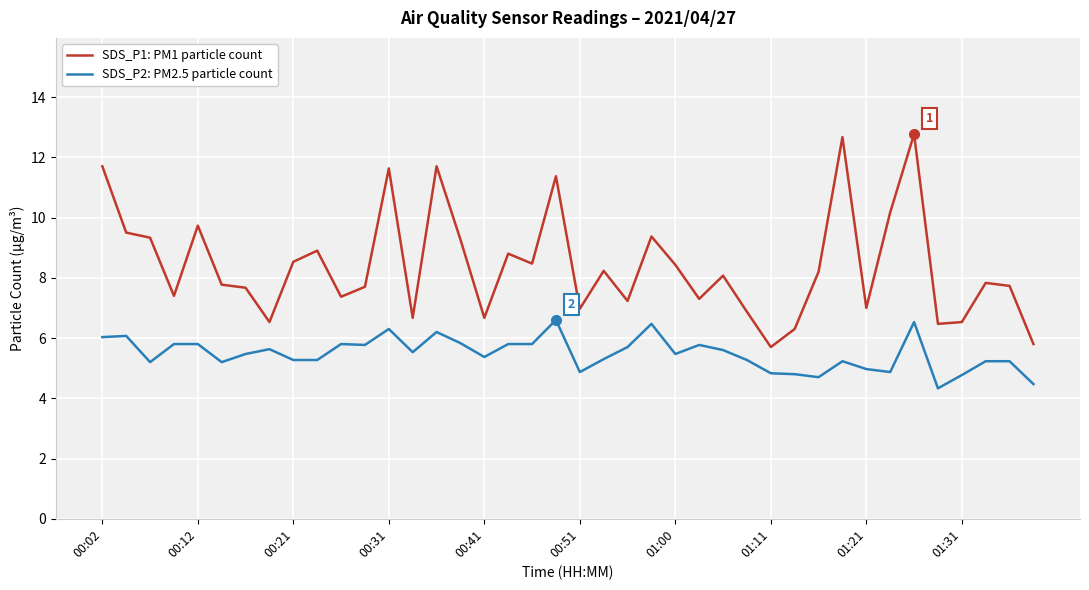

Which series has the largest total across all categories?

SDS_P1: PM1 particle count